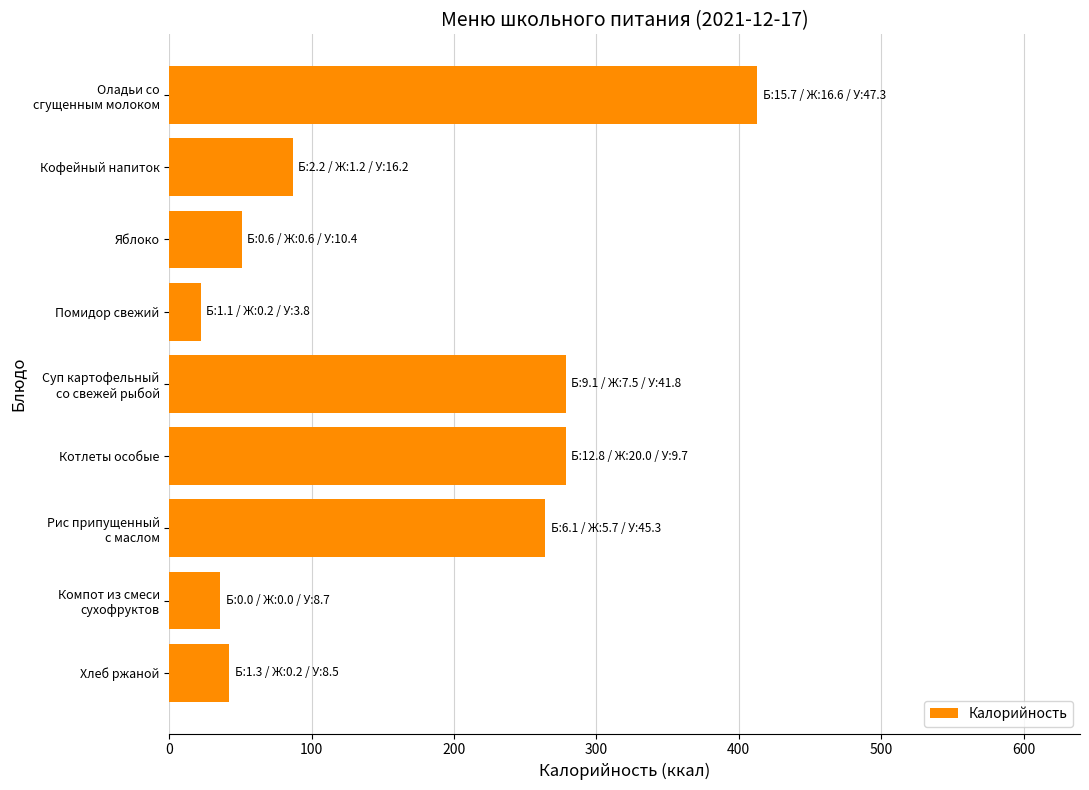

Is it true that the value at Кофейный напиток is 86.6?

True